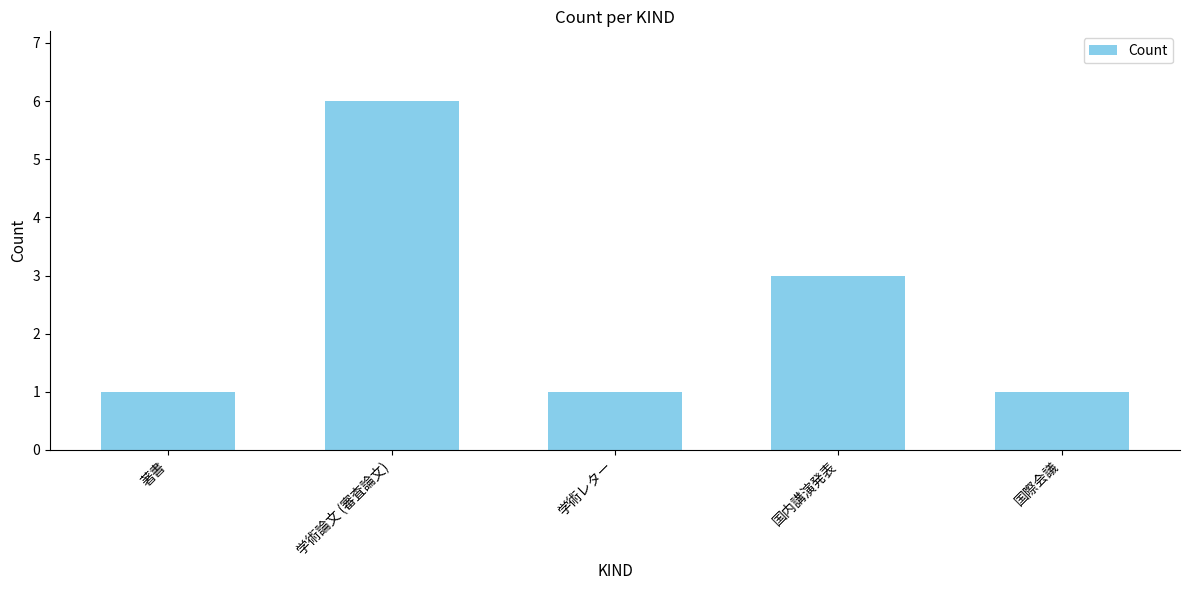

Reading left to right, transcribe all the data shown in this chart.

著書=1	学術論文 (審査論文)=6	学術レター=1	国内講演発表=3	国際会議=1